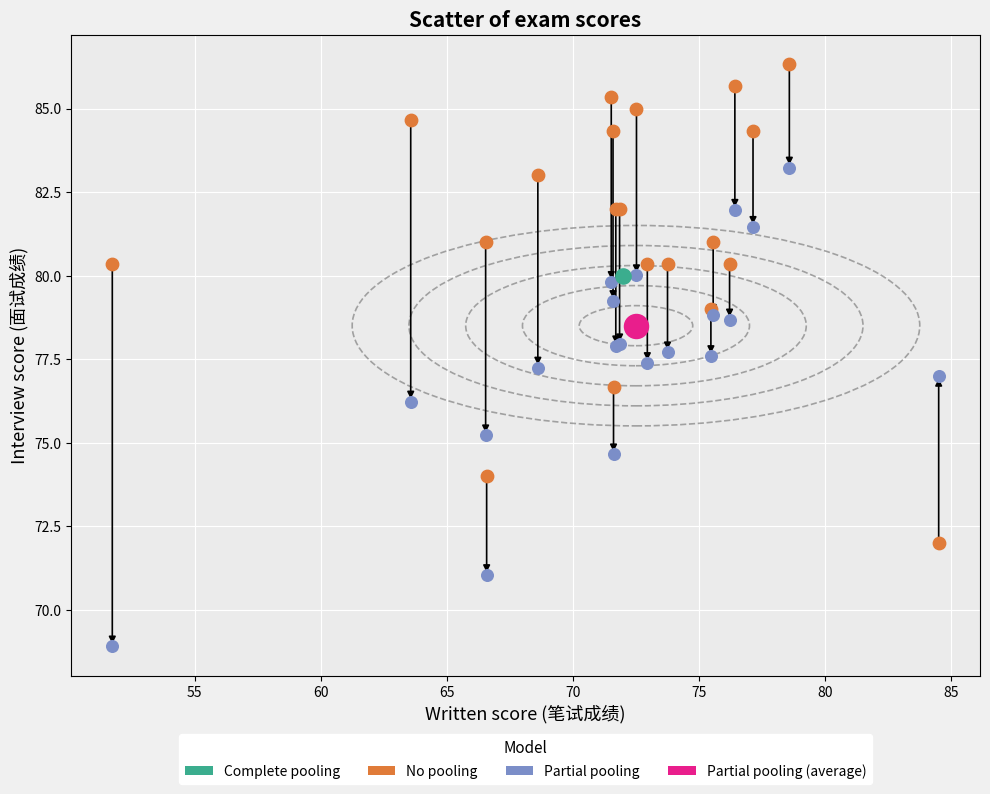

What are all the series names shown in the legend?

Complete pooling, No pooling, Partial pooling, Partial pooling (average)